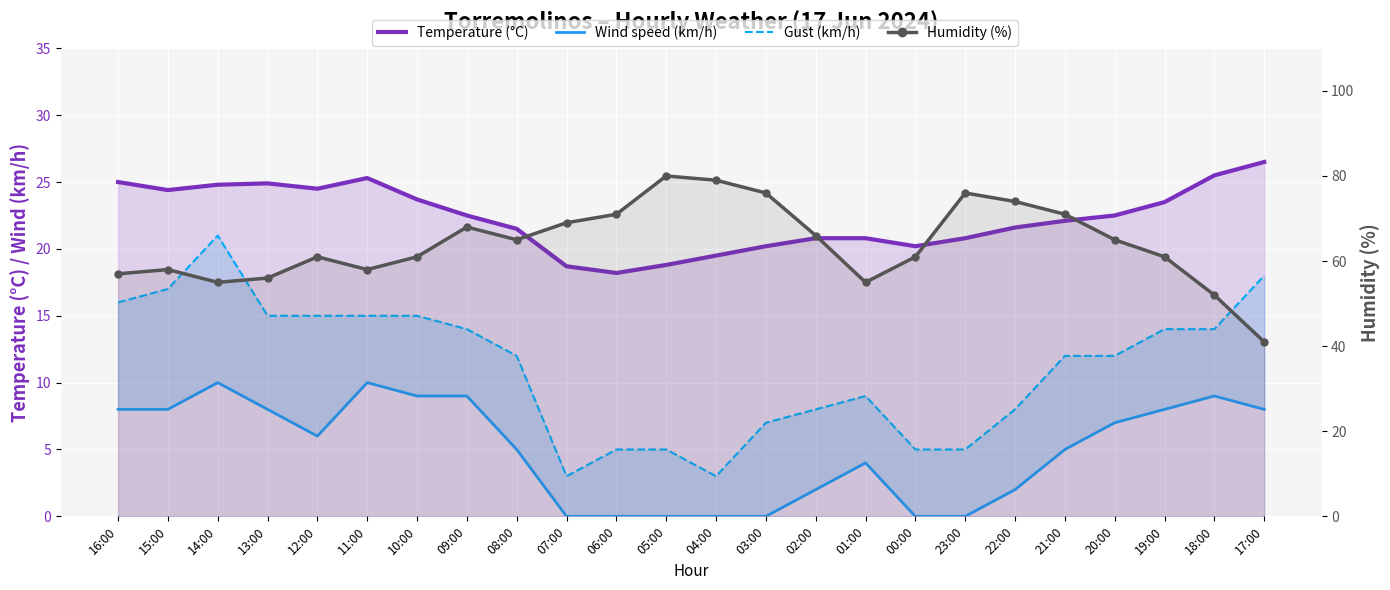

Which label corresponds to the largest value in the chart?

05:00